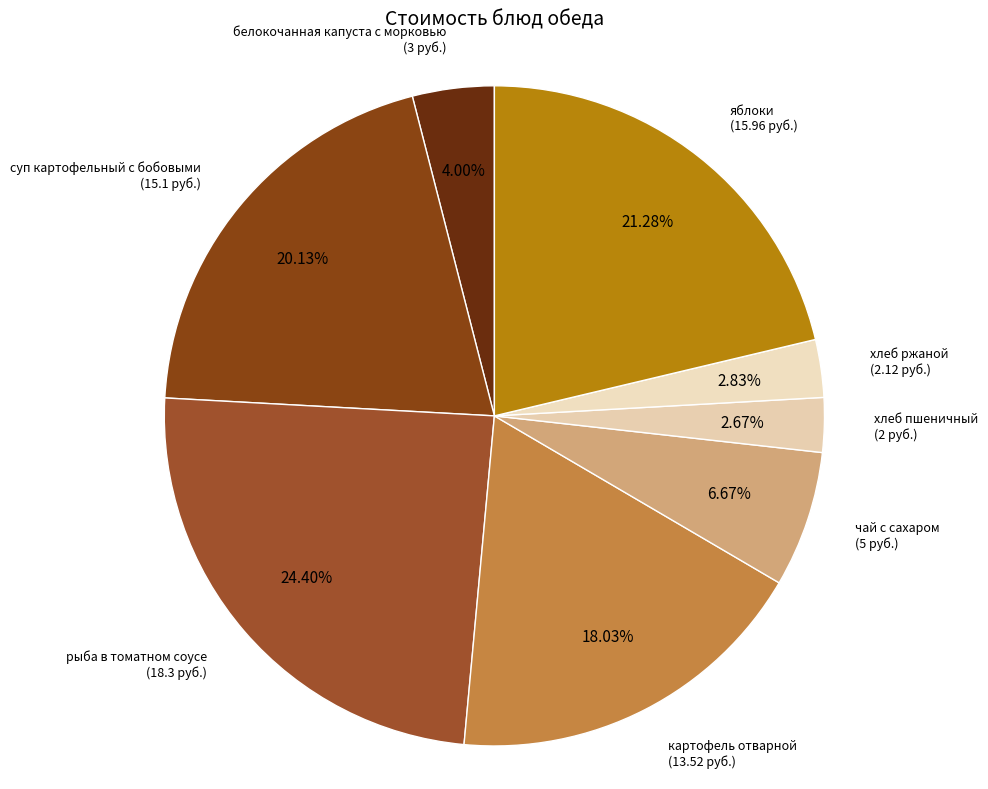

Approximately how many times larger is the value at белокочанная капуста с морковью compared to хлеб пшеничный?

1.5